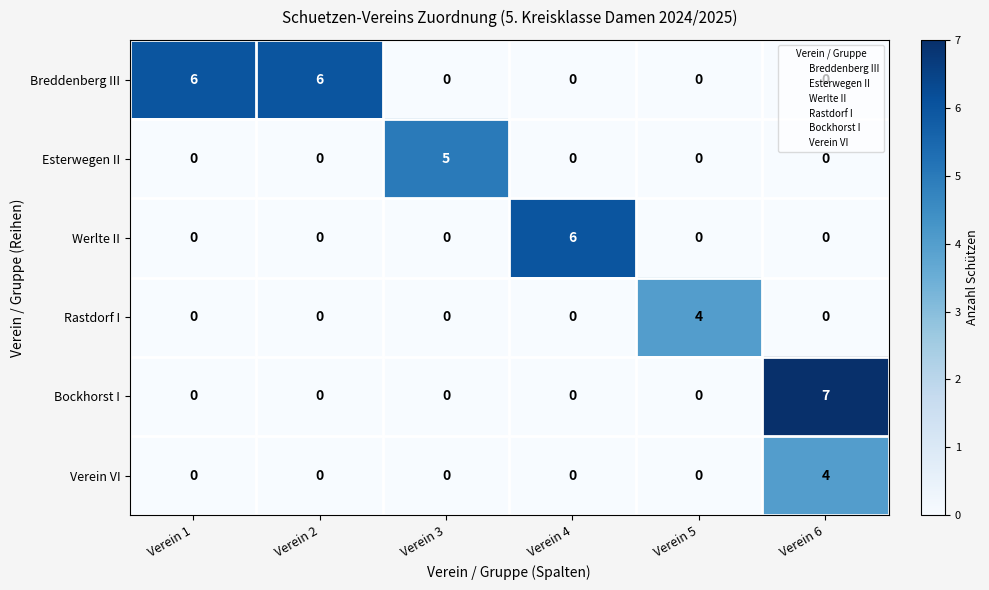

What is the maximum value for Werlte II?

6